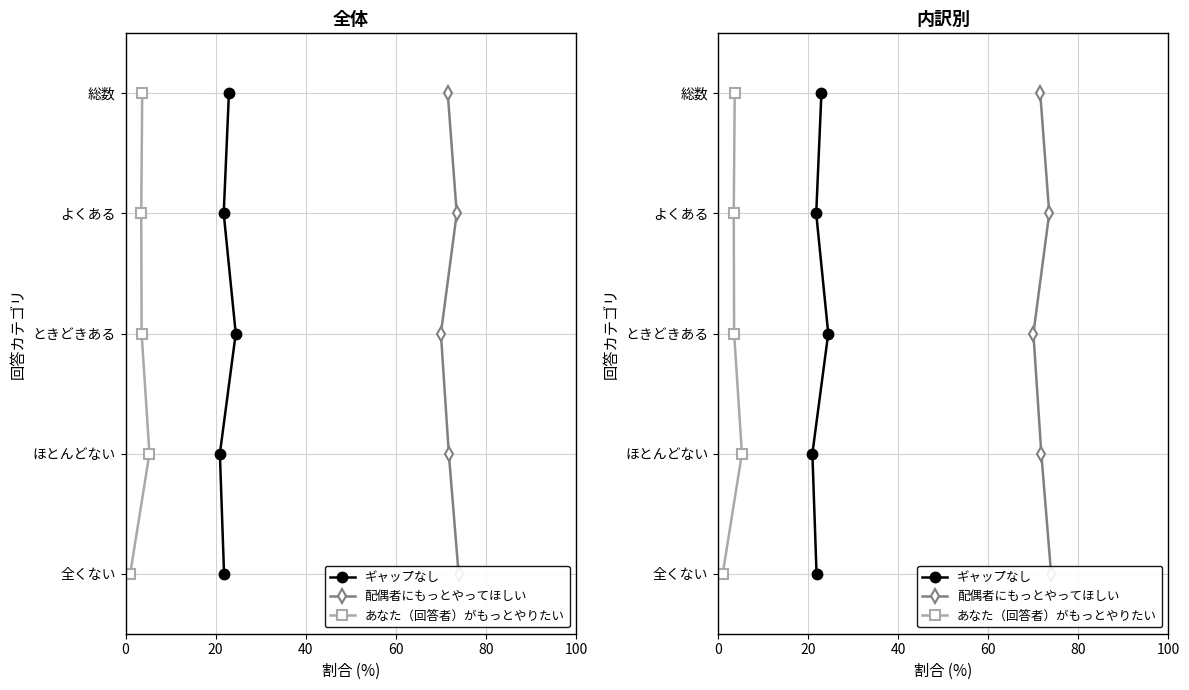

Where is ギャップなし nearest to the value 2?

20